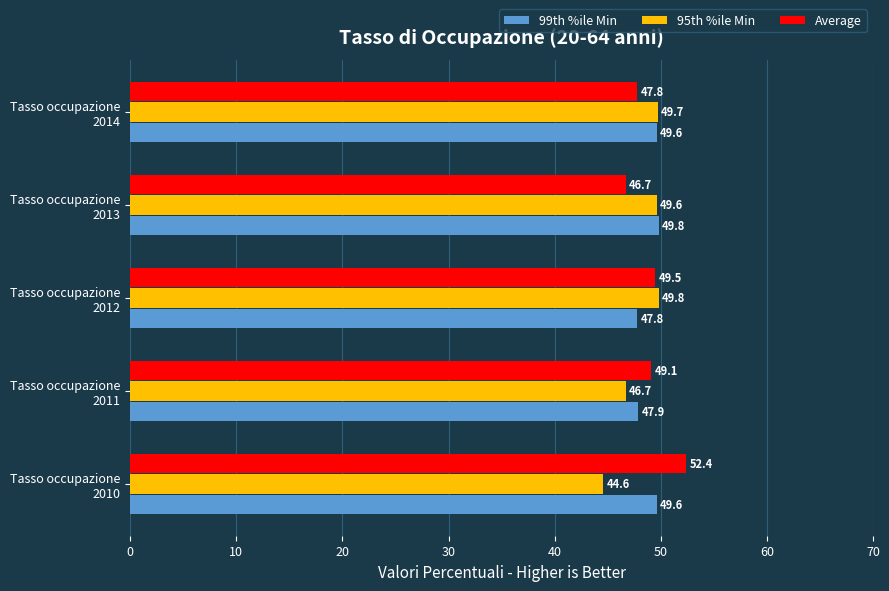

Where is Average nearest to the value 49?

Tasso occupazione
2011